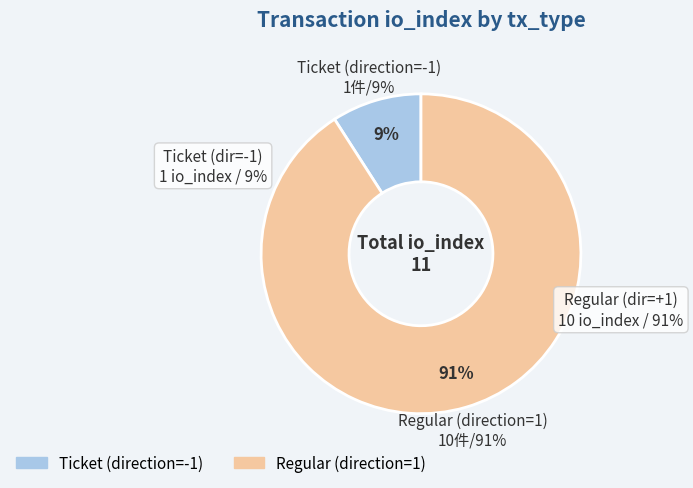

How many slices are in this pie chart?

2